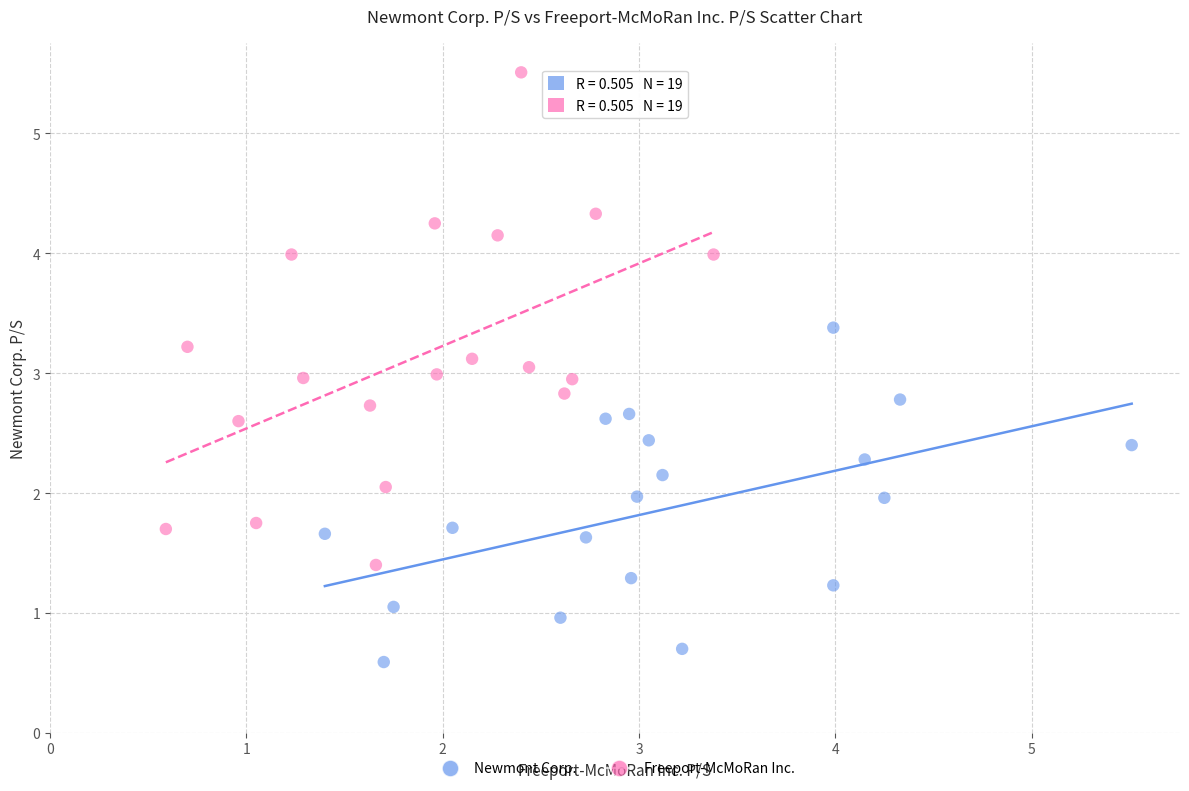

What are all the series names shown in the legend?

Newmont Corp., Freeport-McMoRan Inc.